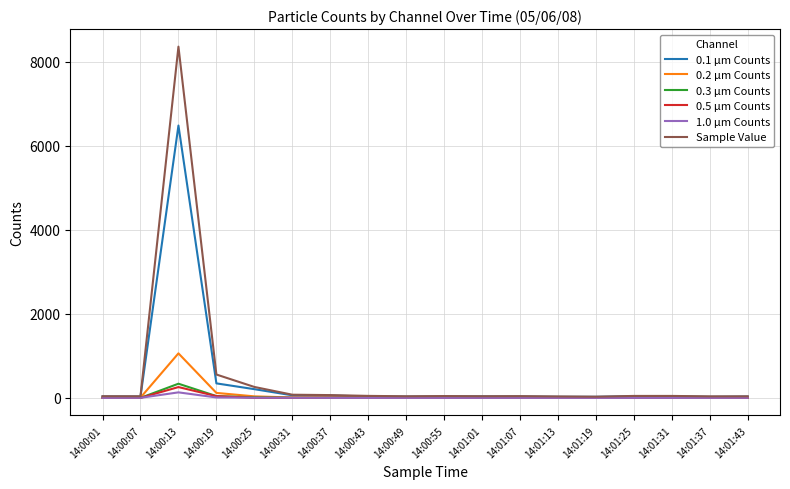

At which label is Sample Value closest to 4196?

14:00:19